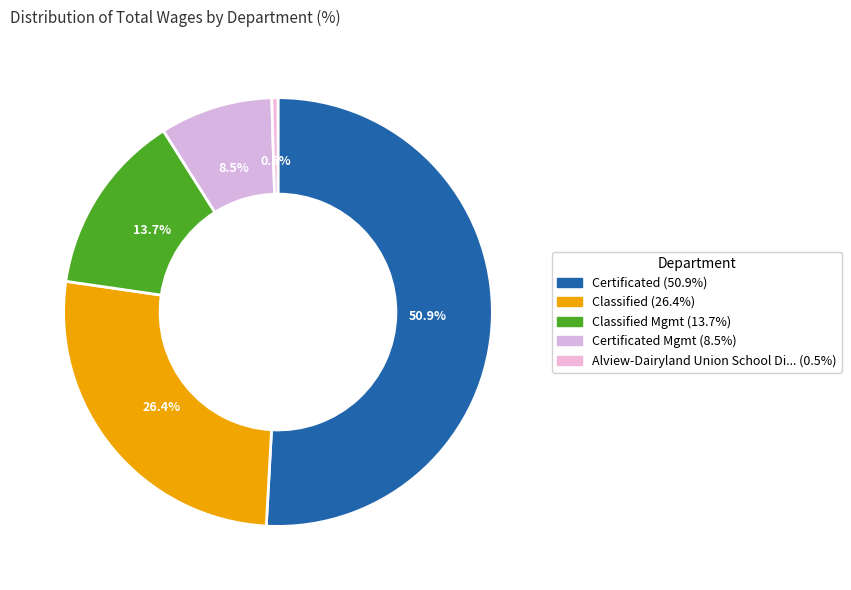

Count the number of slices in the pie.

5